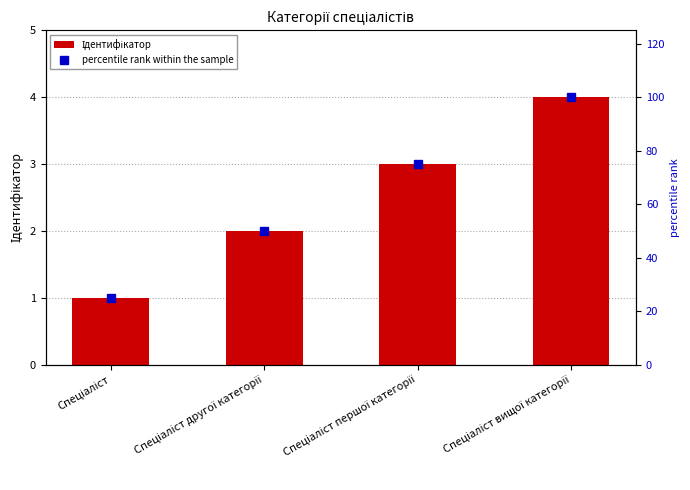

List the series in order of their overall mean, lowest first.

Ідентифікатор, percentile rank within the sample